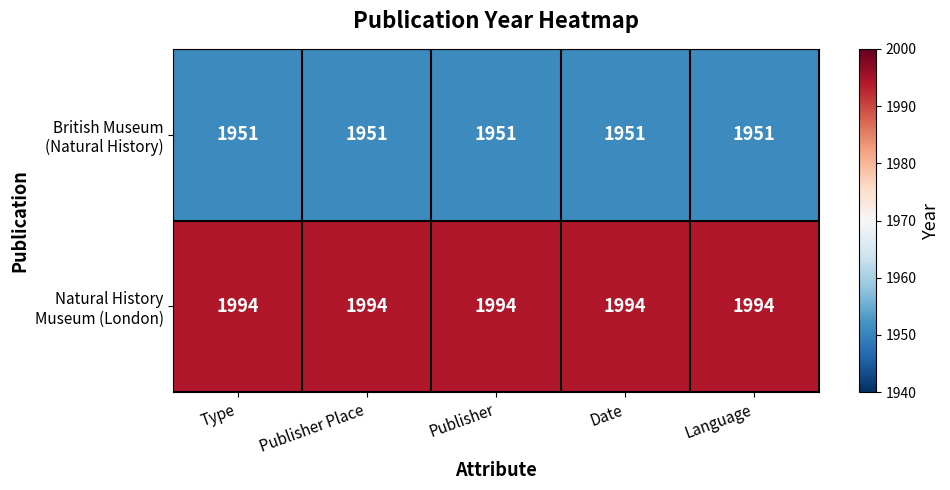

What is the greatest value displayed?

1994